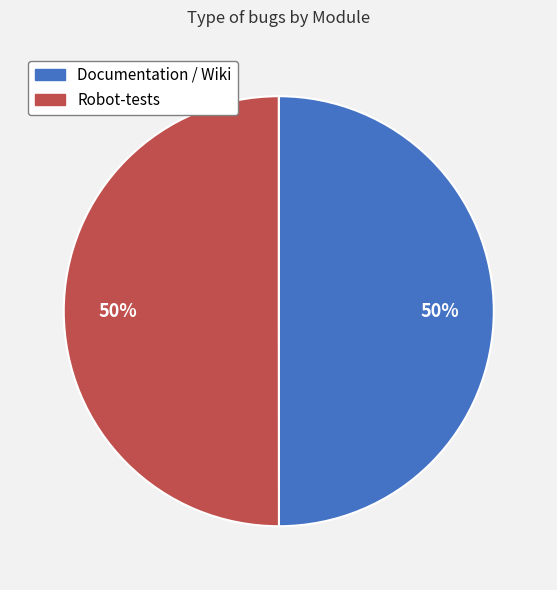

Is the sum of Robot-tests and Documentation / Wiki greater than half?

Yes